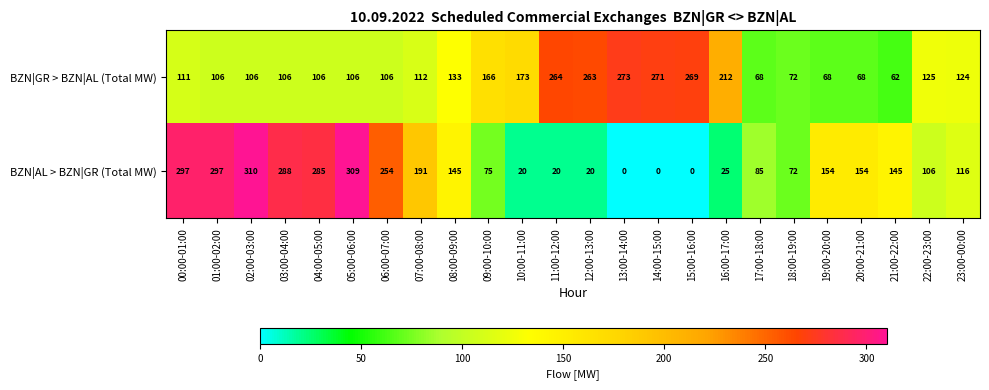

At which label is BZN|GR > BZN|AL (Total MW) closest to 167?

09:00-10:00